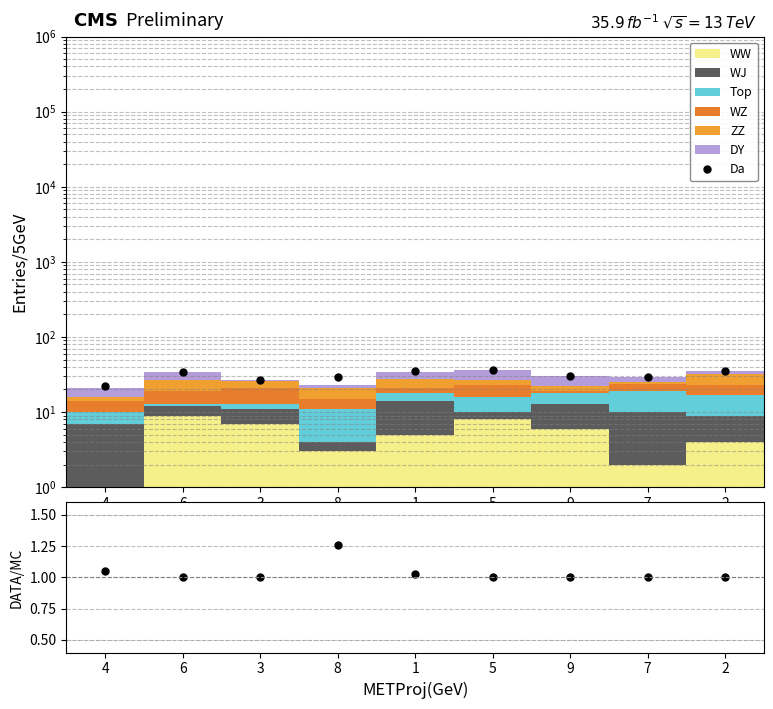

Which category has the lowest value in the ratio series?

6